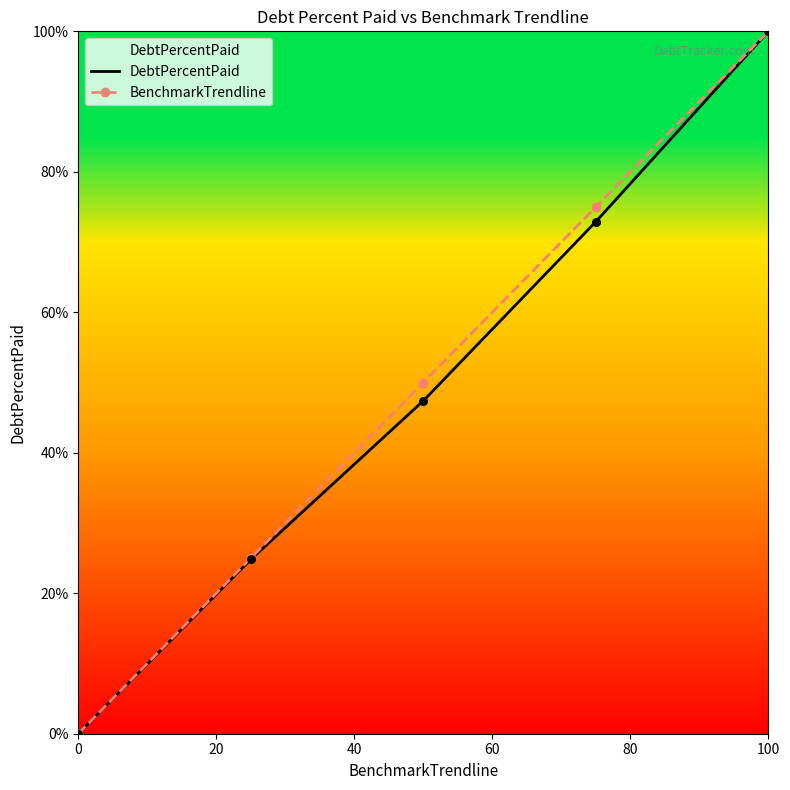

What is the maximum value shown in the chart?

100.0